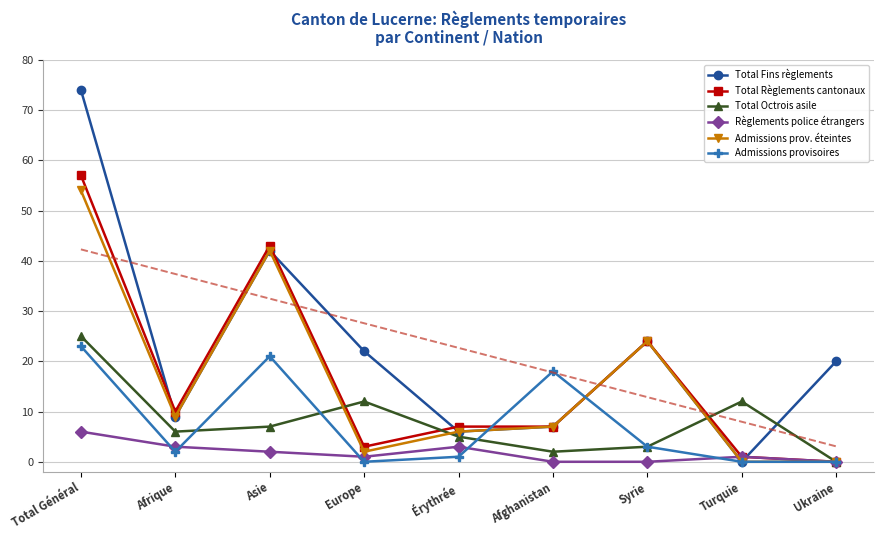

At which category does Admissions provisoires reach its first local valley?

Afrique